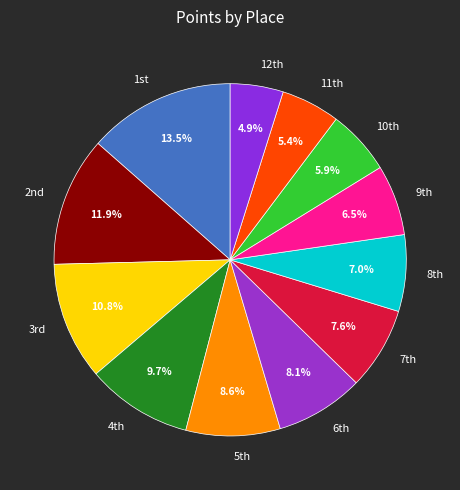

Which category has the smallest portion of the pie?

12th